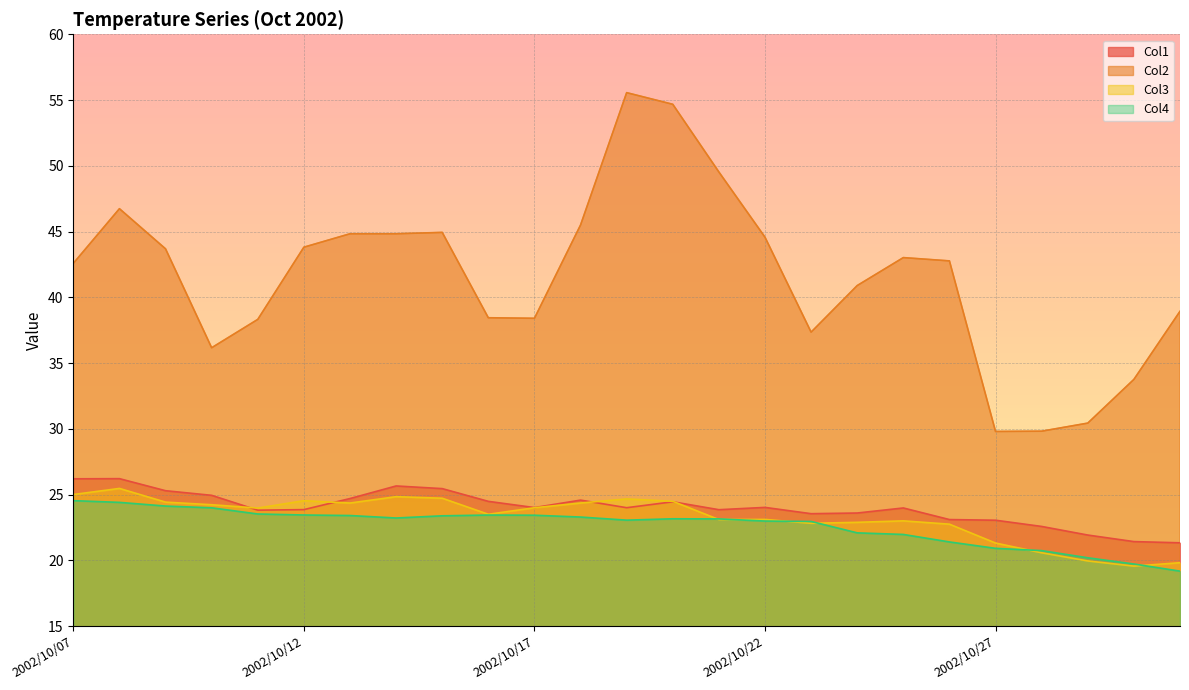

Which has a higher value, 2002/10/17 or 2002/10/23?

2002/10/17